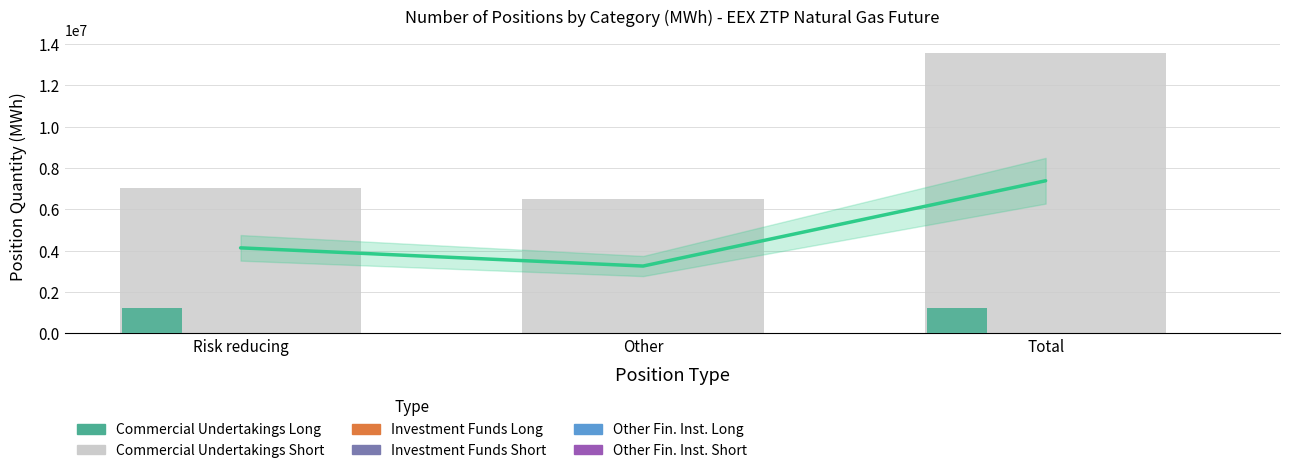

At which label is Investment Funds Short closest to 0?

Risk reducing